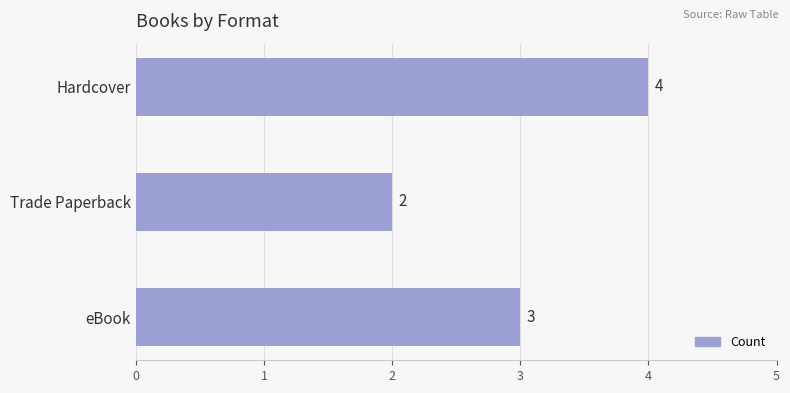

What is the sum of all values?

9